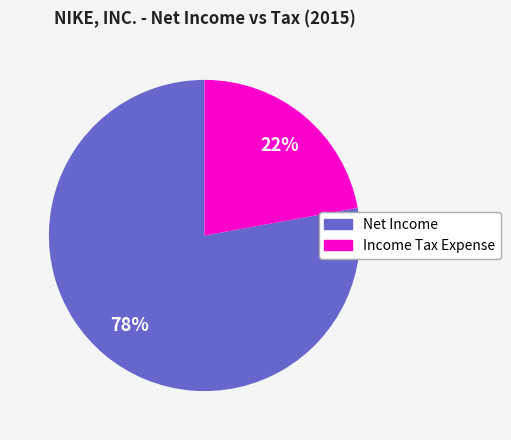

Does any single category account for the majority?

Yes